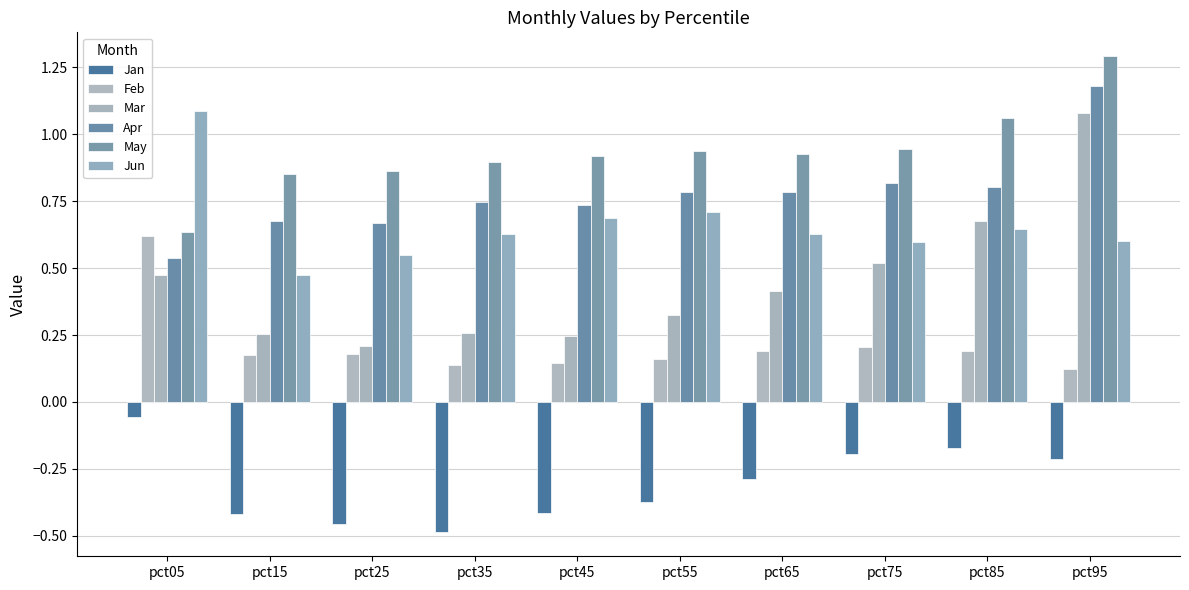

What is the spread (max minus min) of values at pct55?

1.3